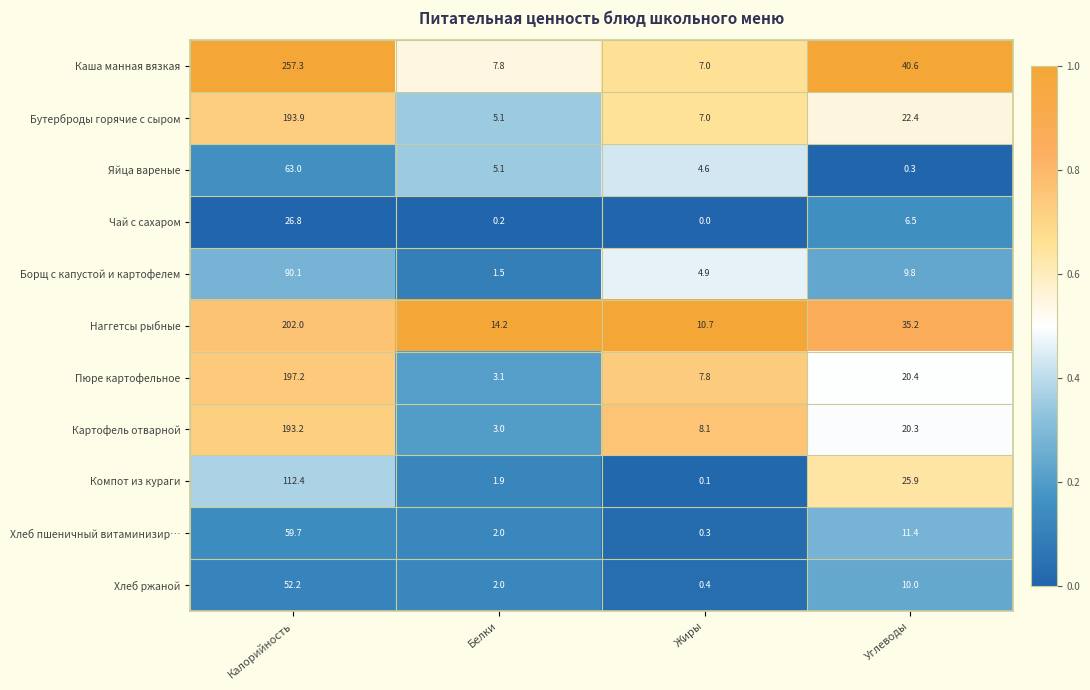

True or false: Чай с сахаром has a value of 0.0 at Жиры.

True